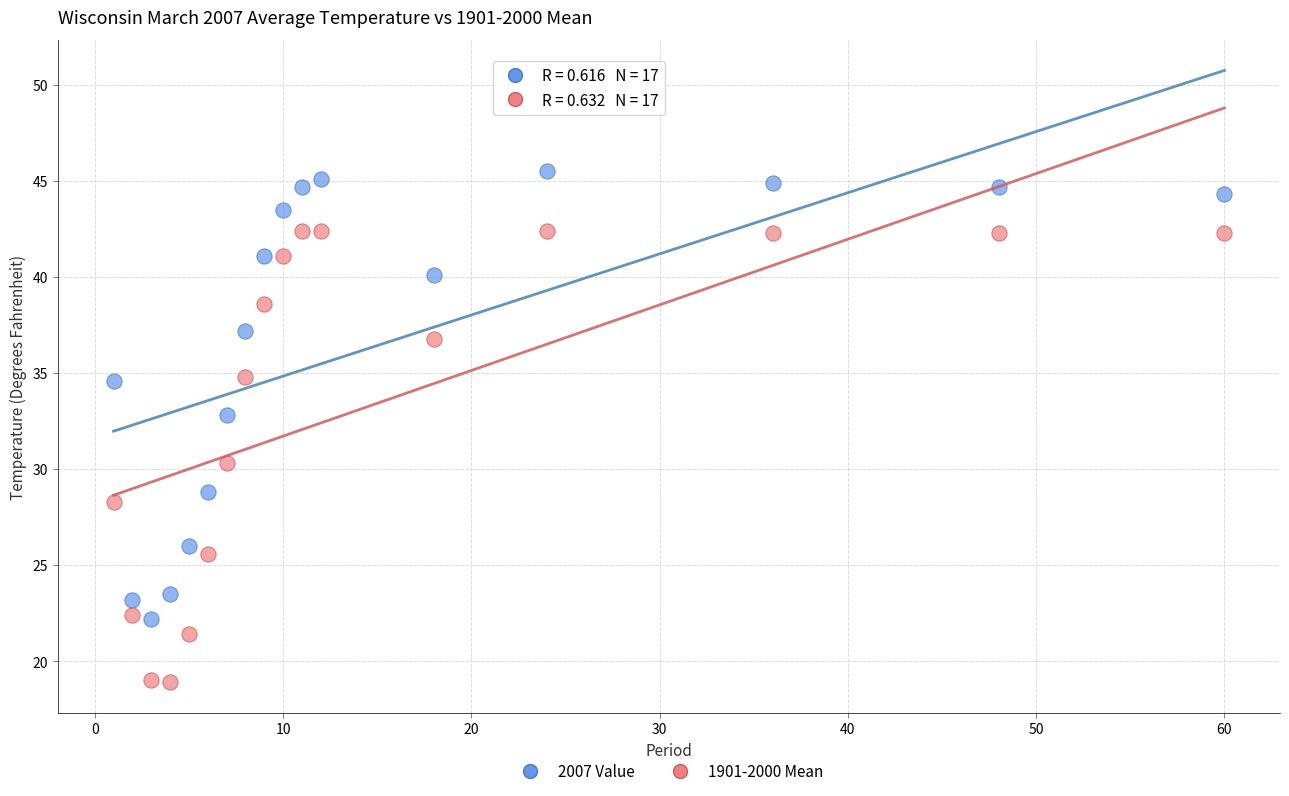

What are all the series names shown in the legend?

2007 Value, 1901-2000 Mean